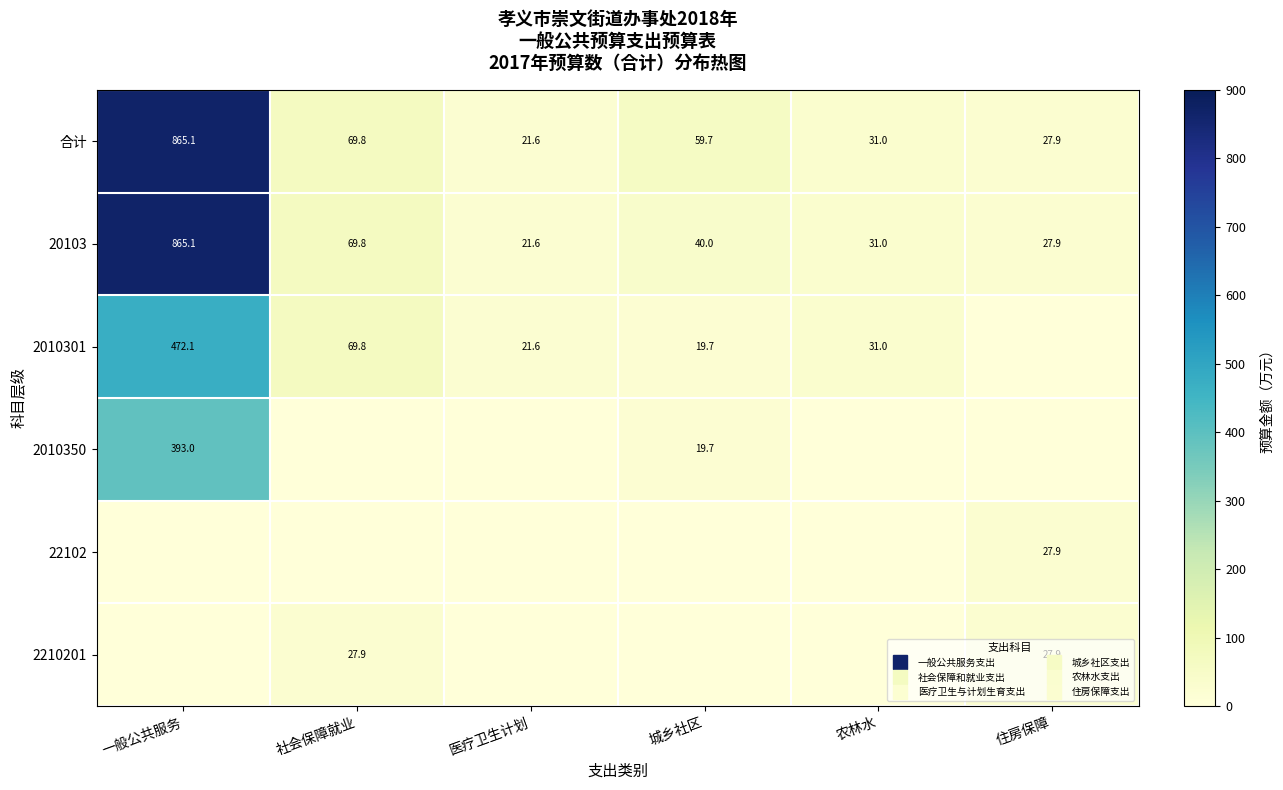

Rank the series at 社会保障就业 from lowest to highest value.

2010350, 22102, 2210201, 合计, 20103, 2010301